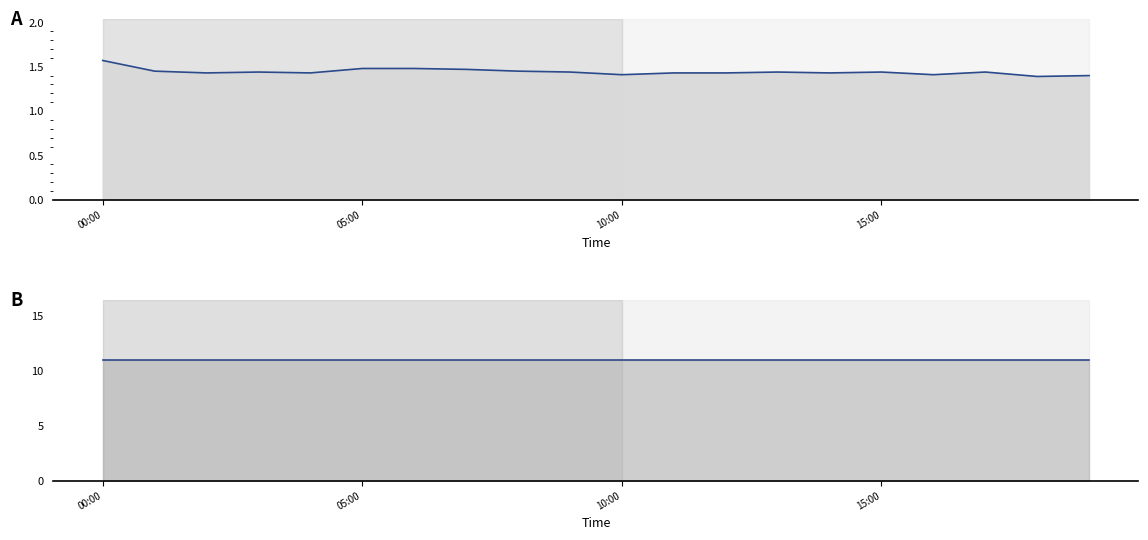

Reading right to left, list all the values displayed in this chart.

power: 1.4	1.4	1.4	1.4	1.4	1.4	1.4	1.4	1.4	1.4	1.4	1.4	1.5	1.5	1.5	1.4	1.4	1.4	1.4	1.6
meter: 11.0	11.0	11.0	11.0	11.0	11.0	11.0	11.0	11.0	11.0	11.0	11.0	11.0	11.0	11.0	11.0	11.0	11.0	11.0	11.0